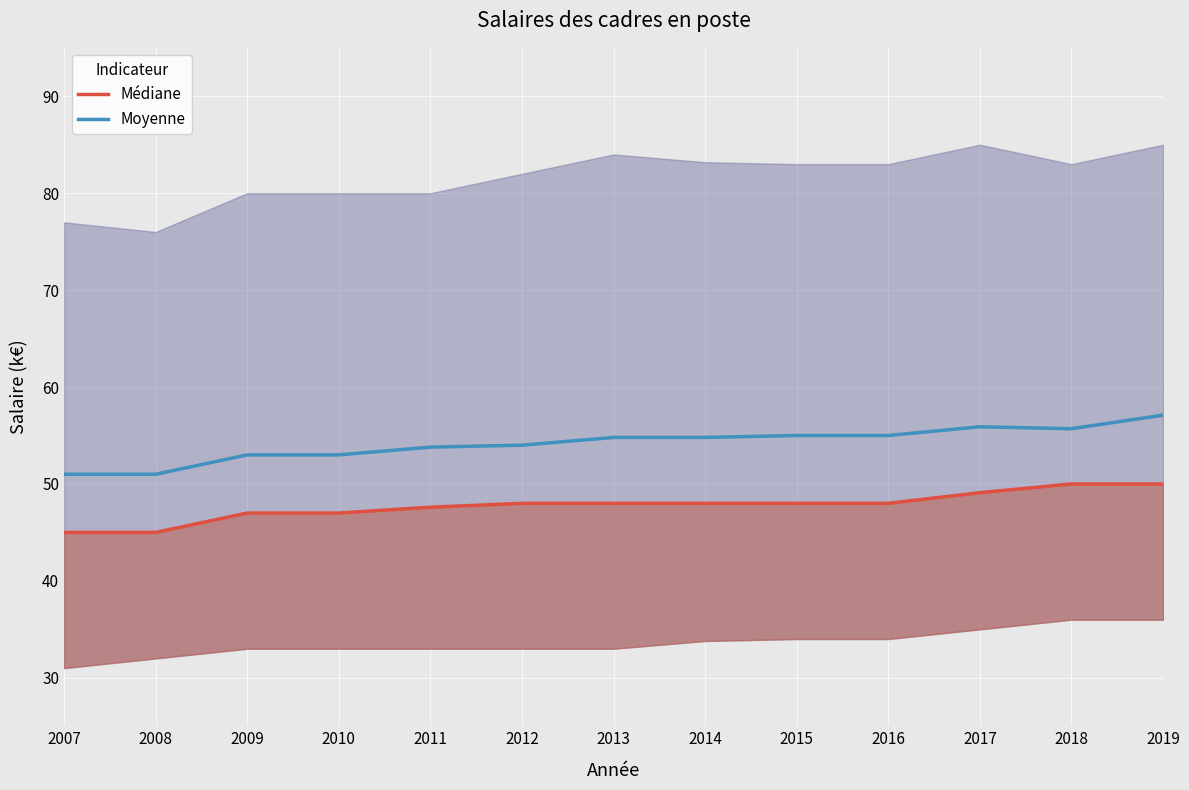

True or false: Moyenne and Médiane intersect in this chart.

False